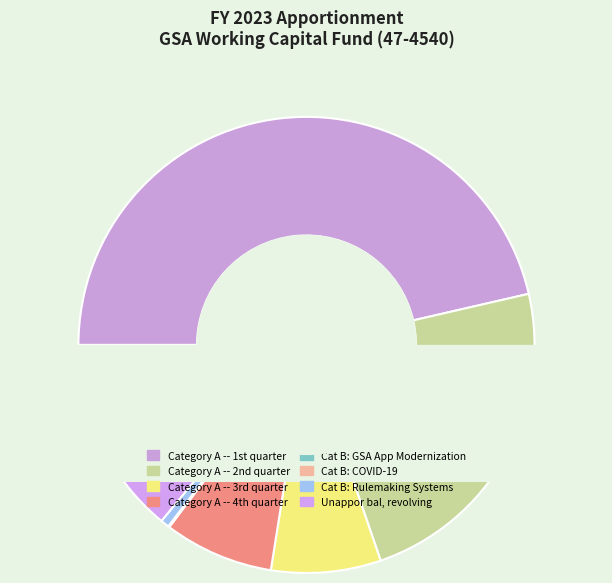

How many slices are in this pie chart?

8